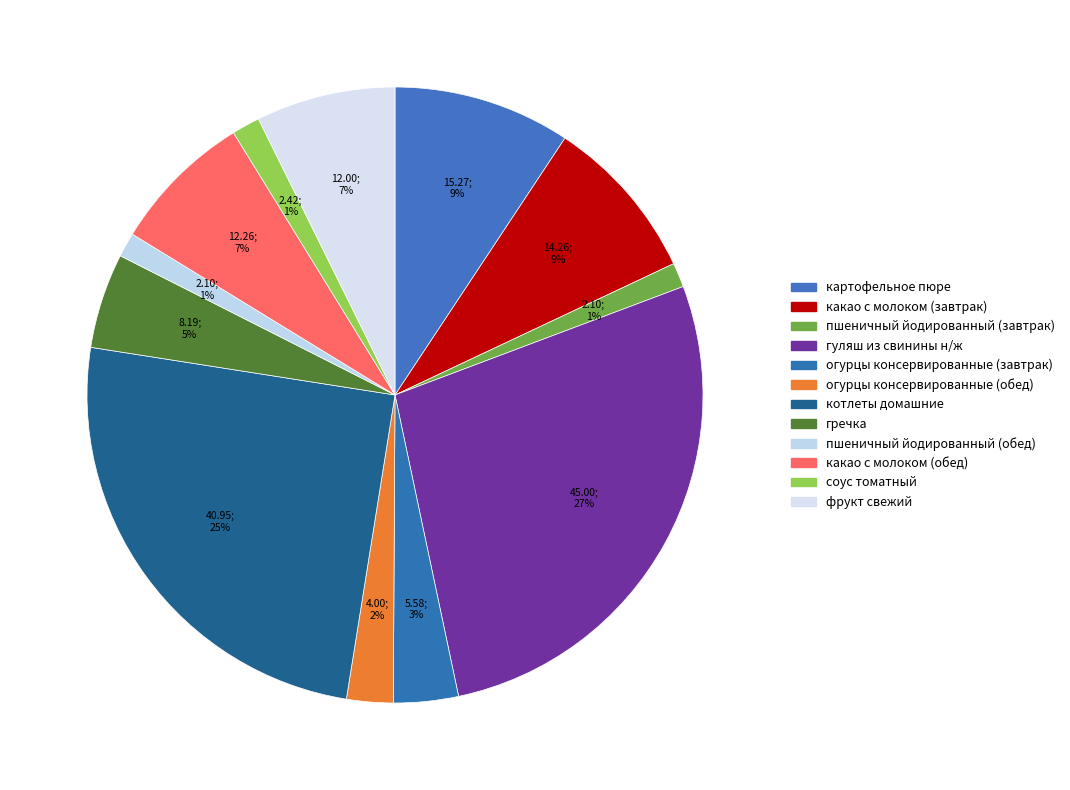

To the nearest percent, what is the difference between the фрукт свежий and огурцы консервированные (завтрак) slice percentages?

4%